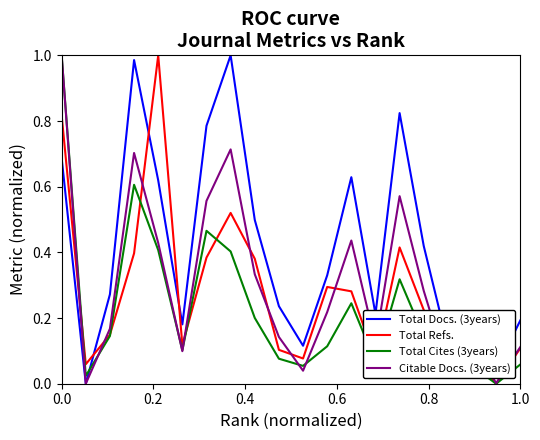

Which series has the largest total across all categories?

Total Docs. (3years)